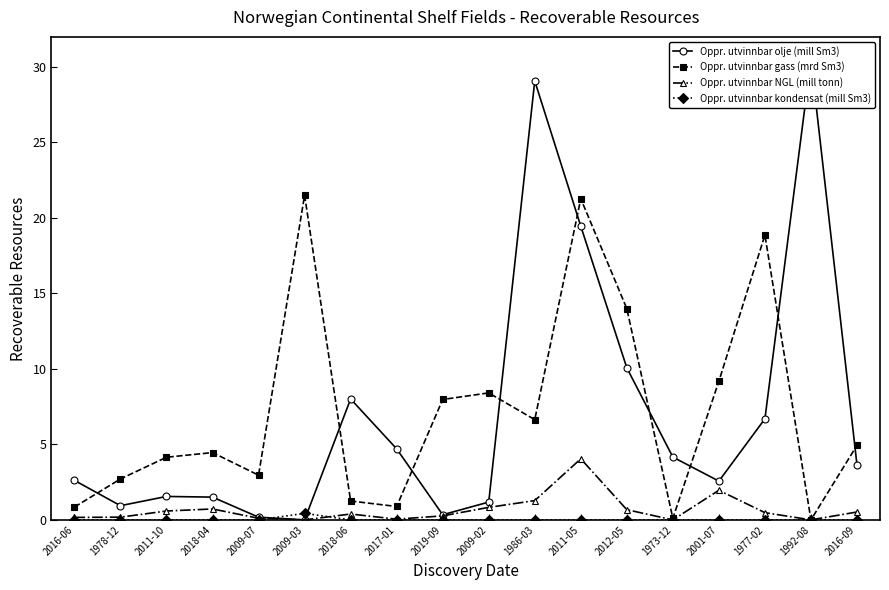

Reading right to left, transcribe all the data shown in this chart.

Oppr. utvinnbar olje (mill Sm3): 3.6	30.5	6.7	2.6	4.2	10.1	19.4	29.1	1.2	0.3	4.7	8.0	0.0	0.2	1.5	1.6	0.9	2.6
Oppr. utvinnbar gass (mrd Sm3): 4.9	0.0	18.9	9.2	0.1	14.0	21.3	6.6	8.4	8.0	0.9	1.2	21.5	3.0	4.5	4.1	2.7	0.8
Oppr. utvinnbar NGL (mill tonn): 0.5	0.0	0.5	2.0	0.0	0.7	4.0	1.3	0.8	0.3	0.0	0.4	0.0	0.1	0.7	0.6	0.2	0.2
Oppr. utvinnbar kondensat (mill Sm3): 0.0	0.0	0.0	0.0	0.0	0.0	0.0	0.0	0.0	0.0	0.0	0.0	0.4	0.0	0.0	0.0	0.0	0.0